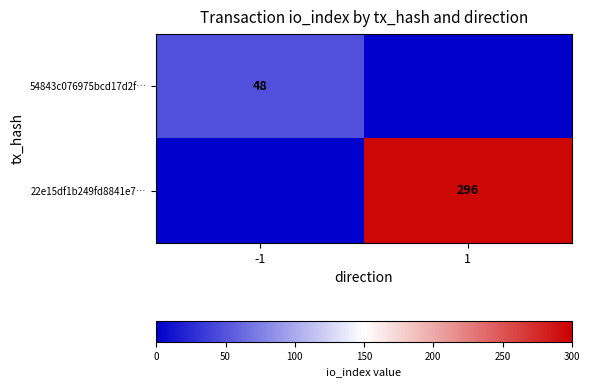

What is the greatest value displayed?

296